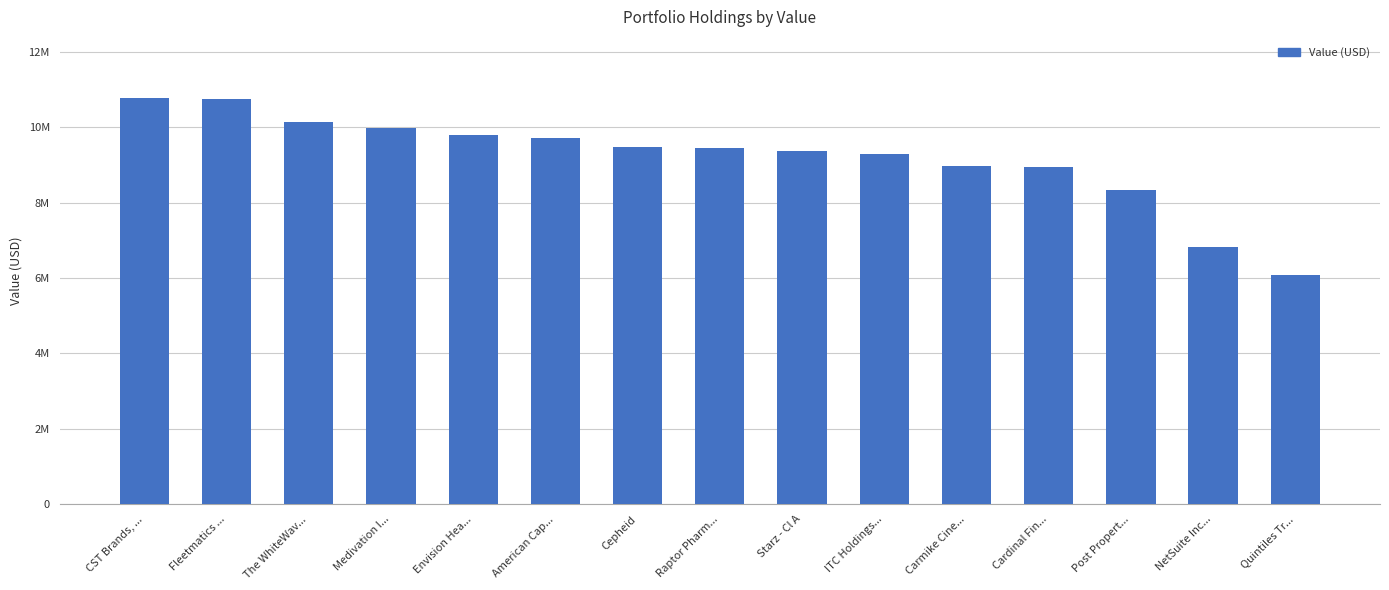

Reading left to right, list all the values displayed in this chart.

CST Brands, ...=10777000	Fleetmatics ...=10742000	The WhiteWav...=10146000	Medivation I...=9984000	Envision Hea...=9799000	American Cap...=9723000	Cepheid=9484000	Raptor Pharm...=9460000	Starz - Cl A=9357000	ITC Holdings...=9296000	Carmike Cine...=8977000	Cardinal Fin...=8945000	Post Propert...=8339000	NetSuite Inc...=6813000	Quintiles Tr...=6071000